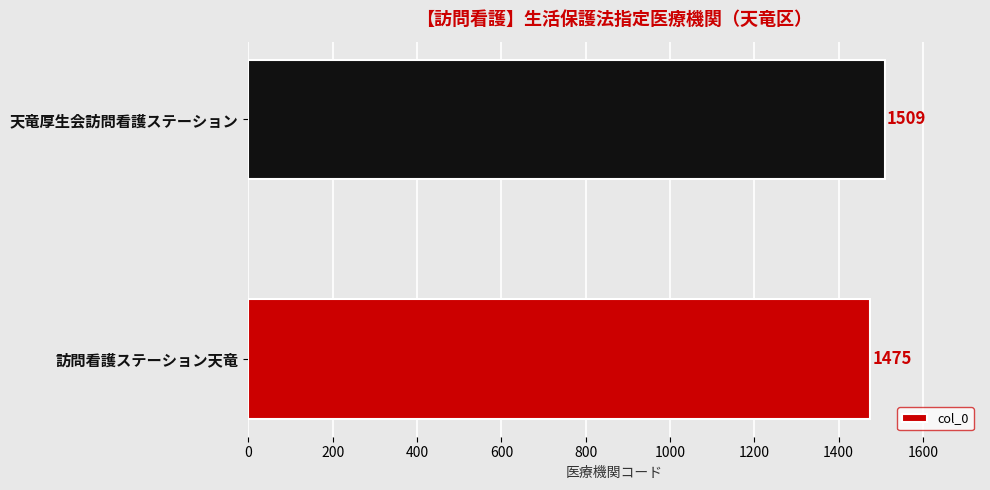

What is the ratio of the value at 天竜厚生会訪問看護ステーション to the value at 訪問看護ステーション天竜?

1.0